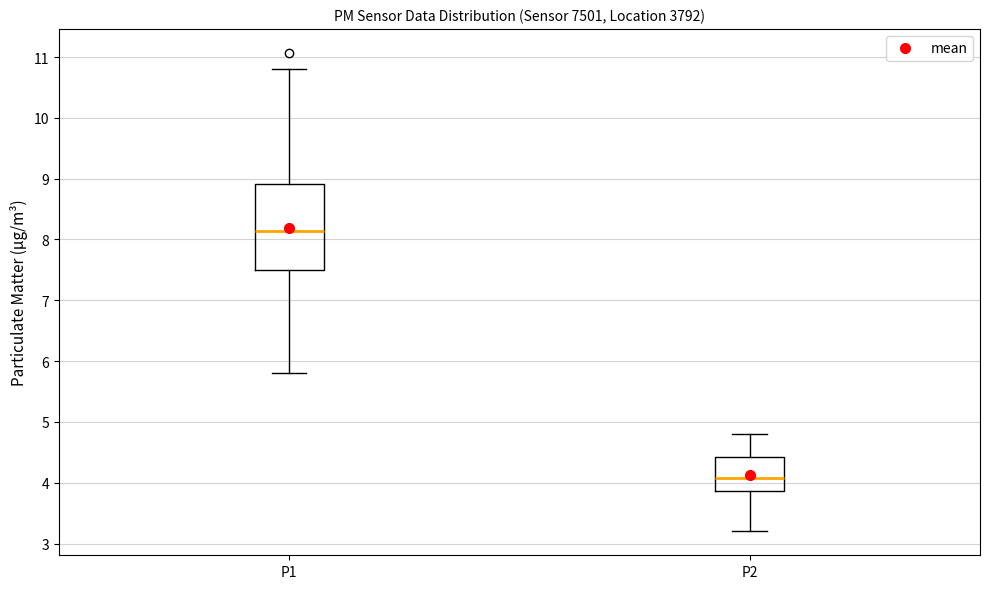

Reading left to right, read every box against the y-axis: the position of its median line, the range the box covers, and the ends of its whiskers. The values are not printed on the chart, so give them approximately, as read against the axis.

P1: median 8.1, box 7.5 to 8.9, whiskers 5.8 to 10.8
P2: median 4.1, box 3.9 to 4.4, whiskers 3.2 to 4.8